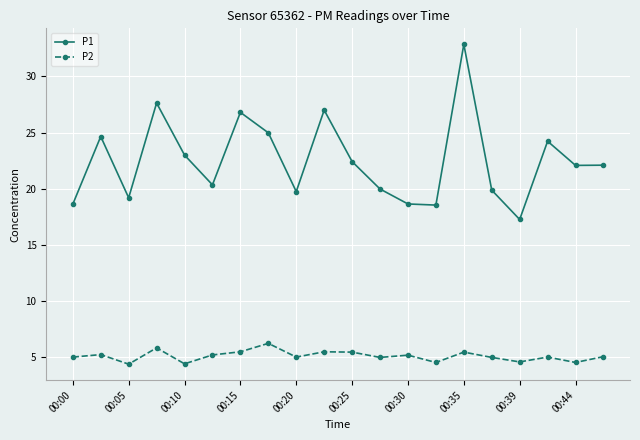

What is the value of the P2 point at the 1st from the left?

5.0